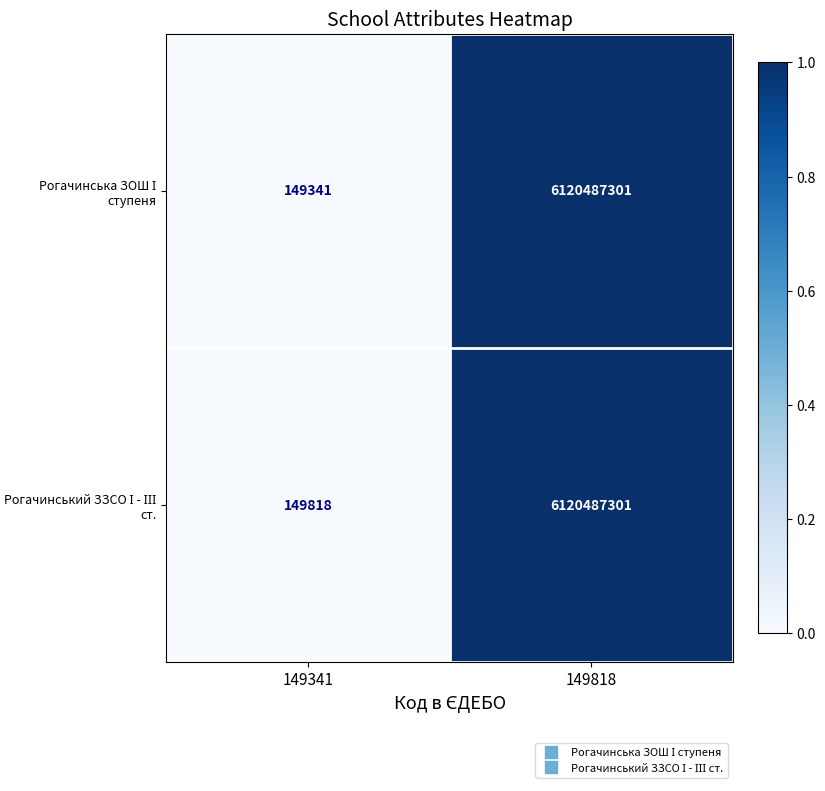

Which category has the lowest value across all series?

149341